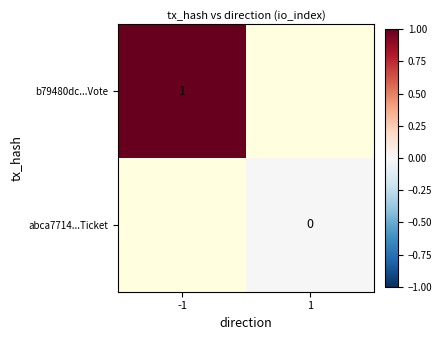

True or false: b79480dc...Vote has a value of 1 at -1.

True